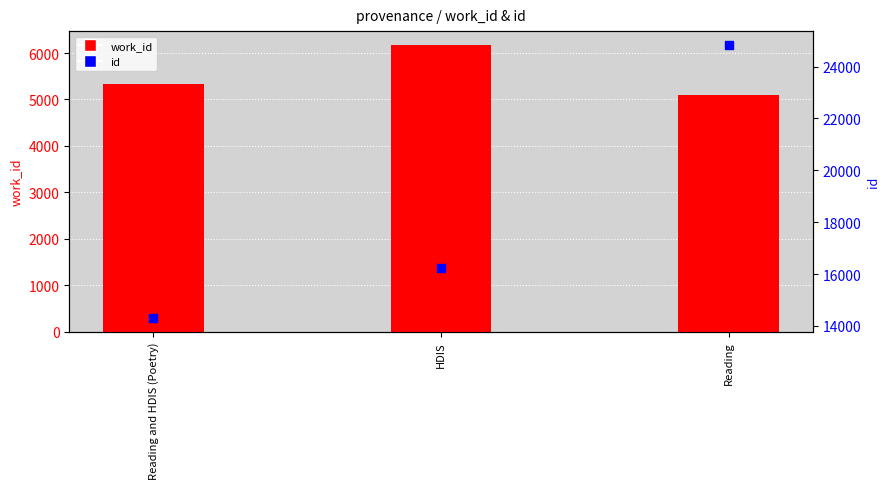

Is the value of work_id at Reading and HDIS (Poetry) greater than the value of id at HDIS?

No